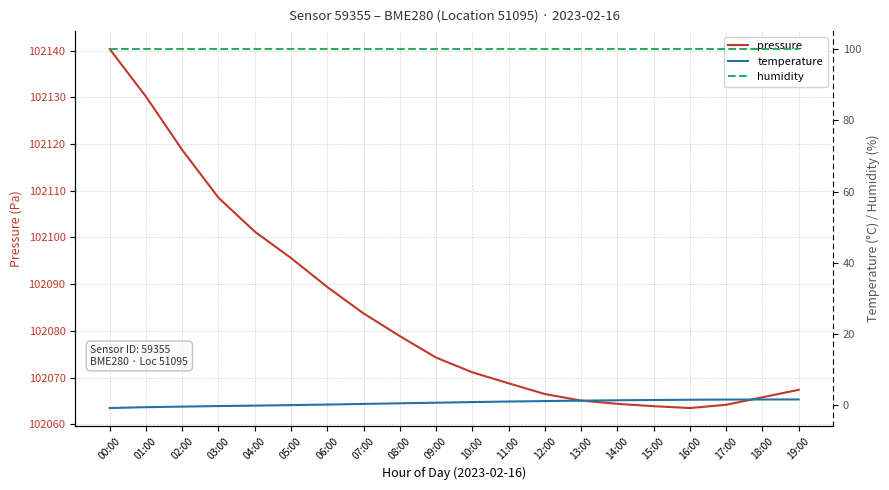

Between 14:00 and 18:00, which is larger?

18:00